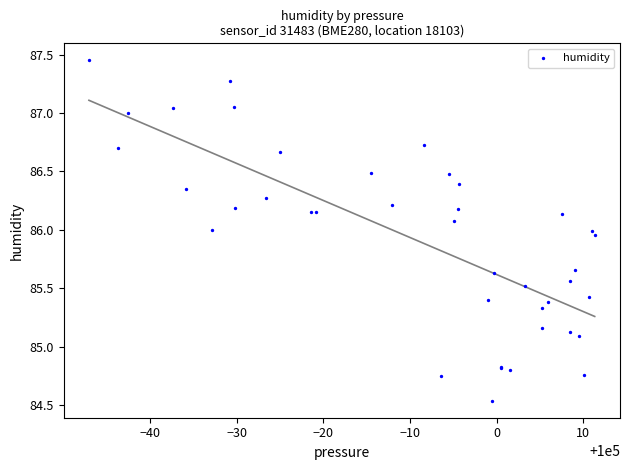

What Y value in the scatter plot is closest to 85?

85.1